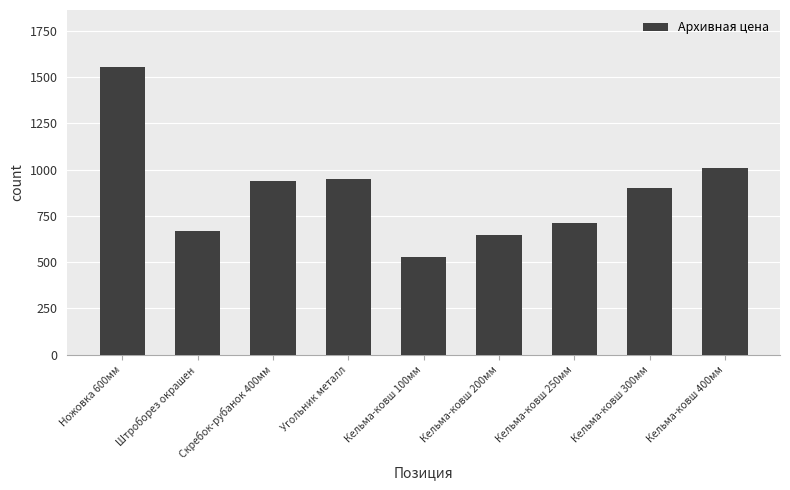

What is the label of the 9th bar from the left?

Кельма-ковш 400мм